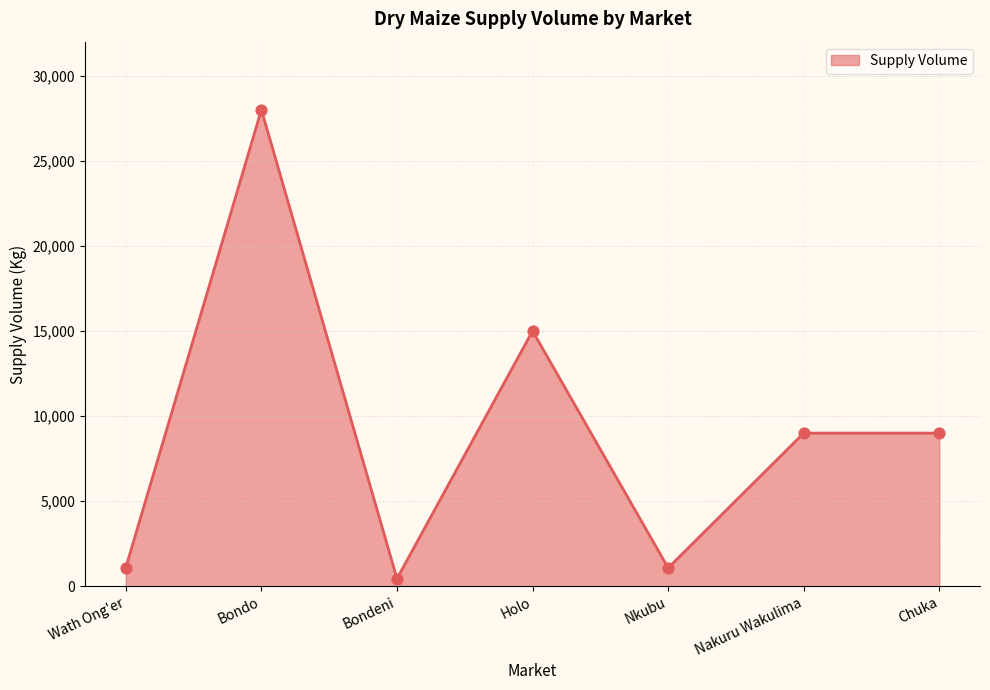

What is the change in value from Wath Ong'er to Nakuru Wakulima?

+7900